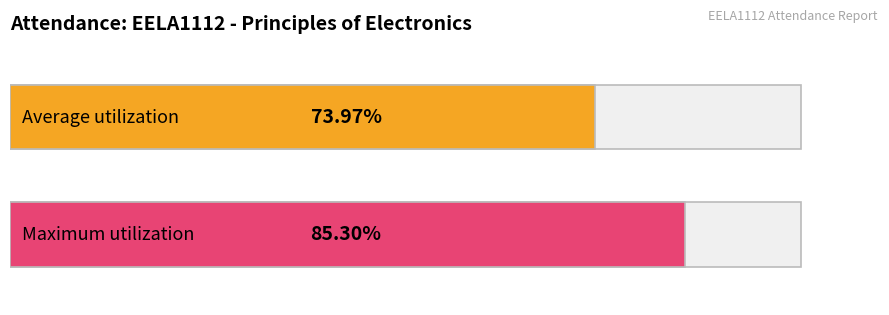

What is the greatest value displayed?

85.3